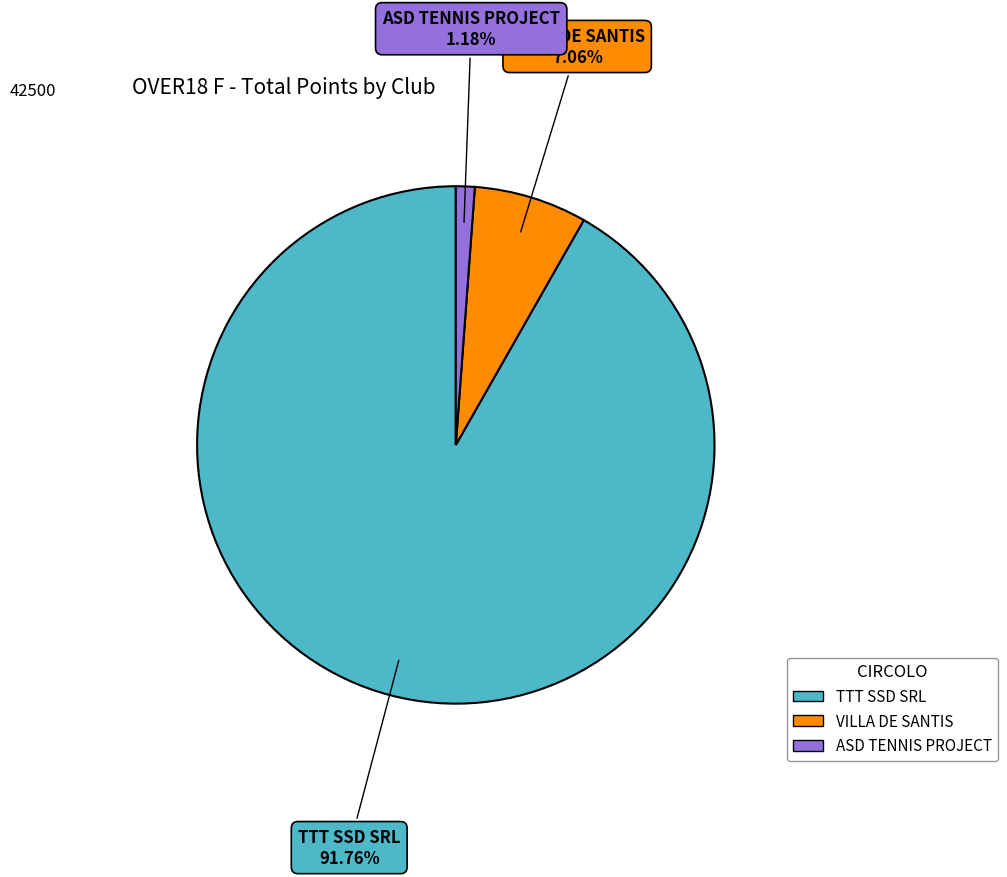

How many slices are in this pie chart?

3